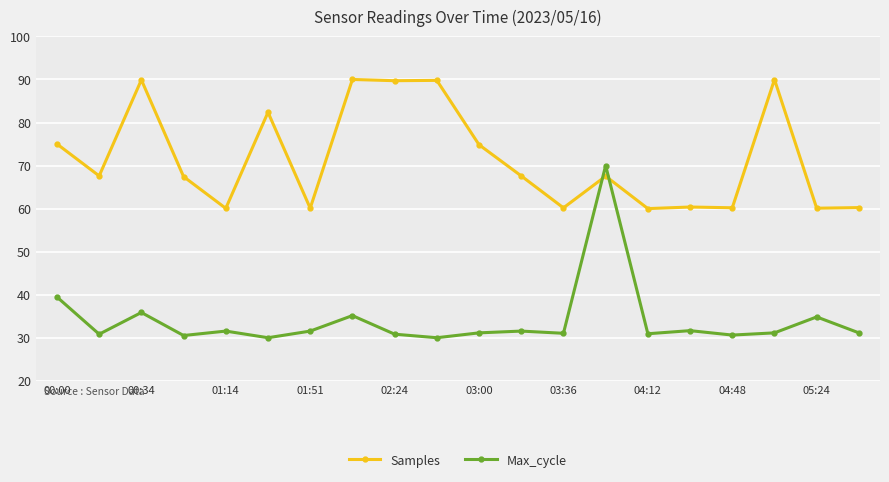

How many data points in Samples are above 67?

12